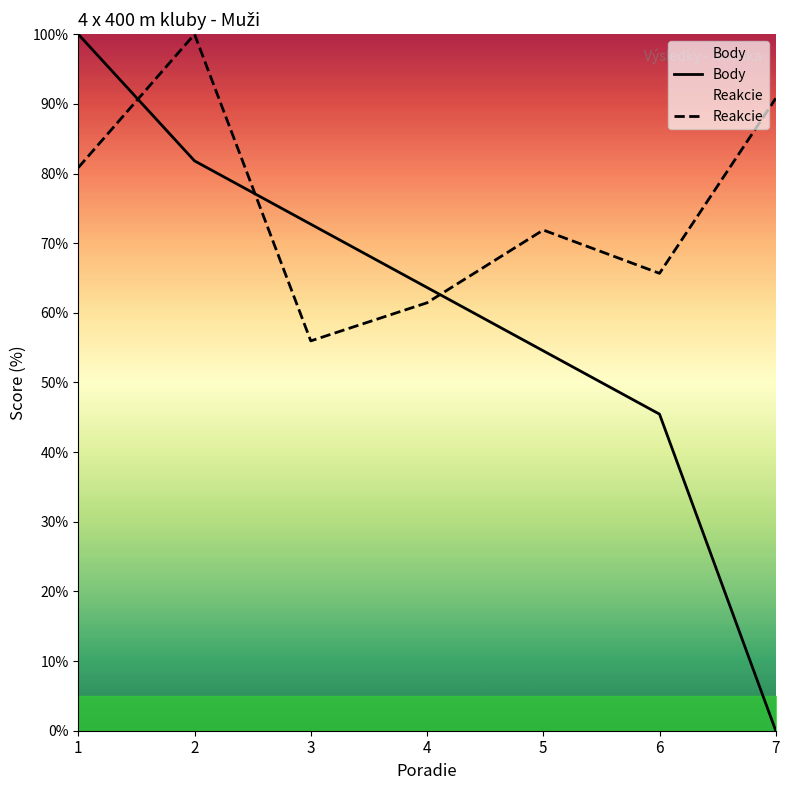

What is the value of the Body point at the 3rd from the left?

72.7